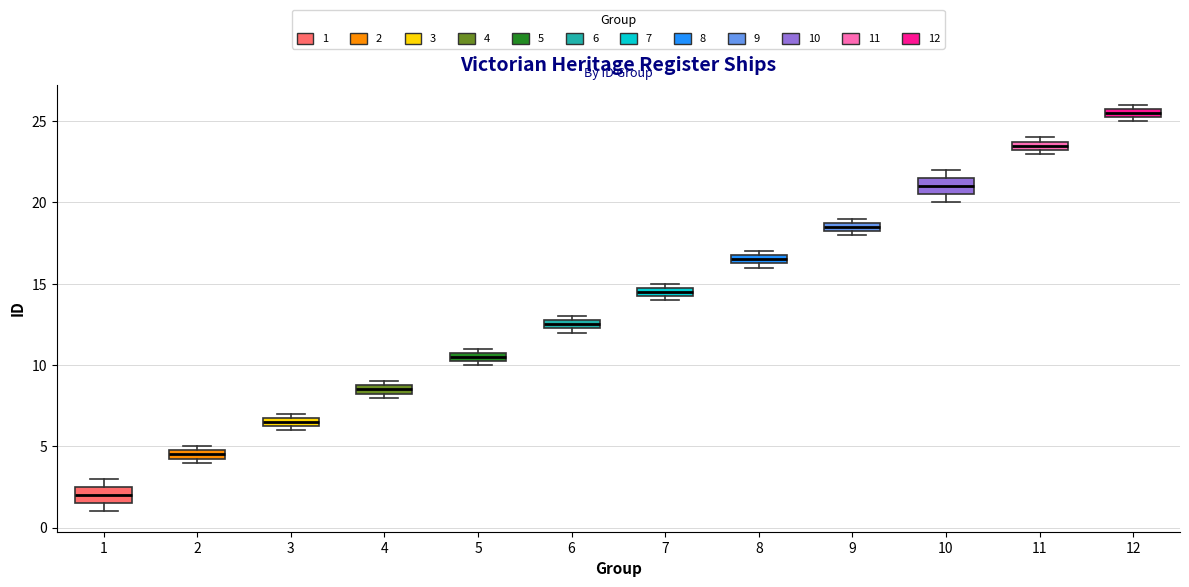

Where is the upper edge of the box at x = 11 on the y-axis? The values are not printed on the chart, so give them approximately, as read against the axis.

24.0